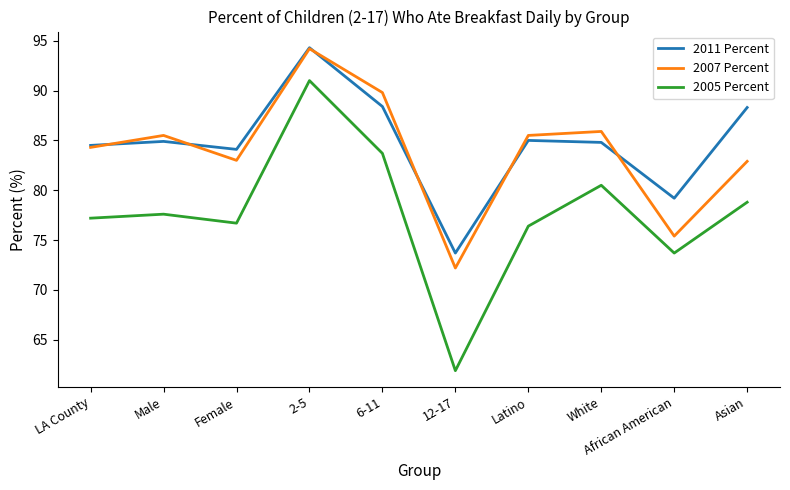

Is it true that 2011 Percent equals 84.1 at Female?

True